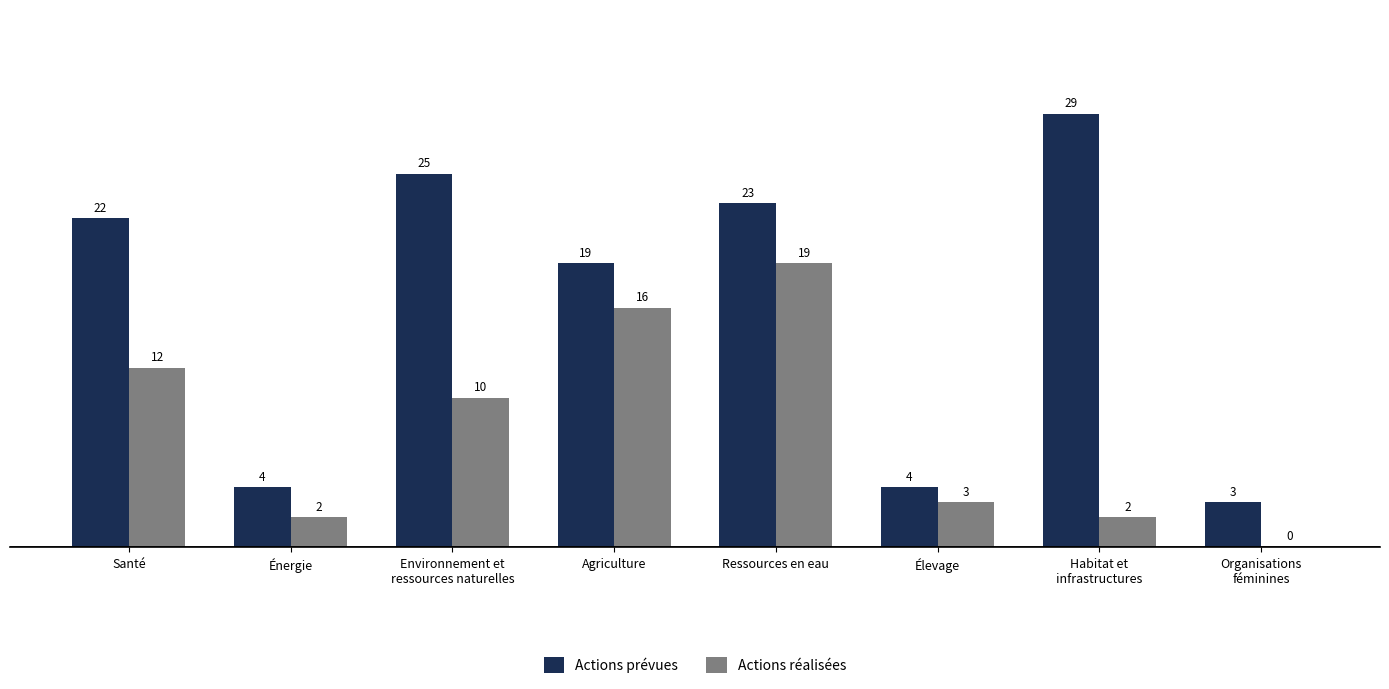

How many data points does each series have?

8